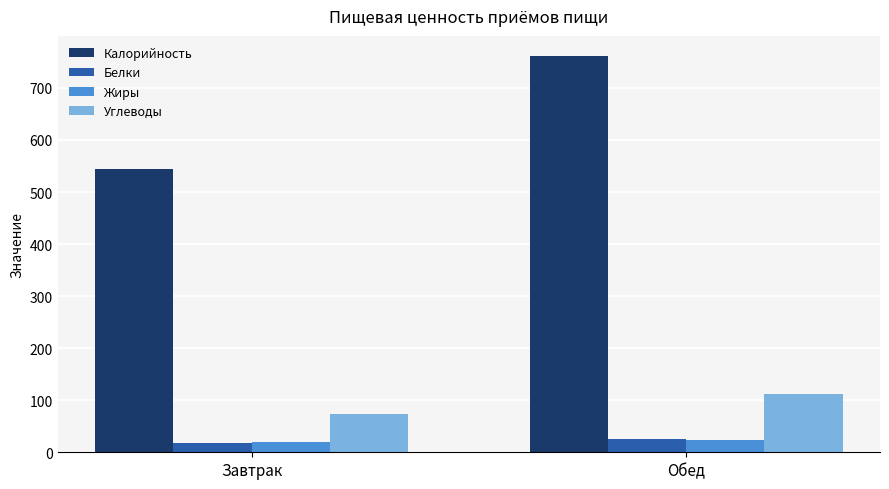

True or false: Калорийность has a value of 727.4 at Завтрак.

False